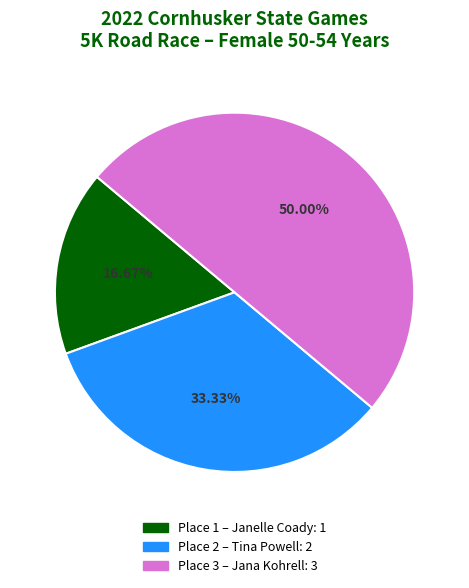

Between Place 2 and Place 3, which is larger?

Place 3